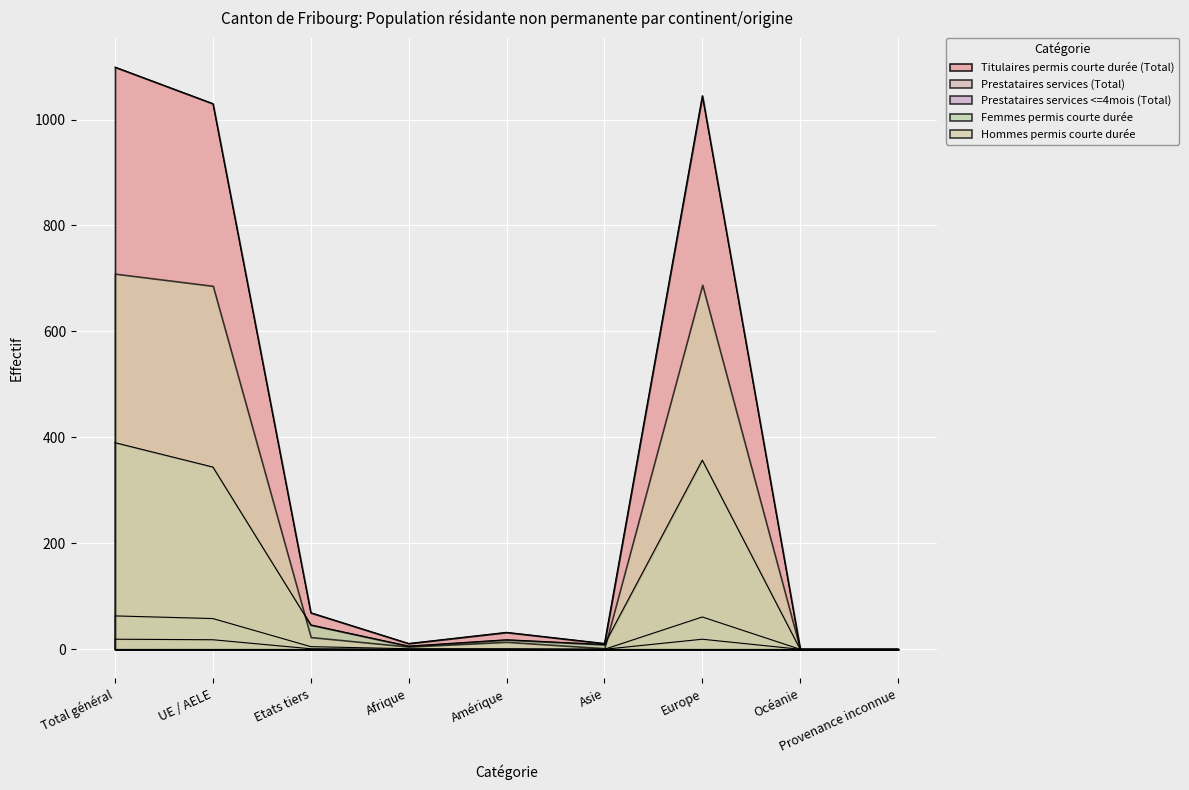

Which series changed the most between UE / AELE and Asie?

Titulaires permis courte durée (Total)